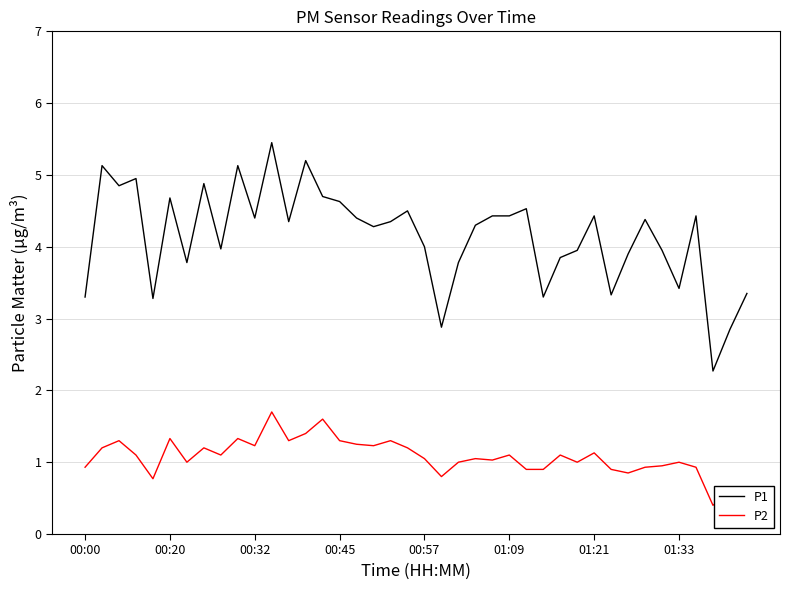

What is the maximum value shown in the chart?

5.5